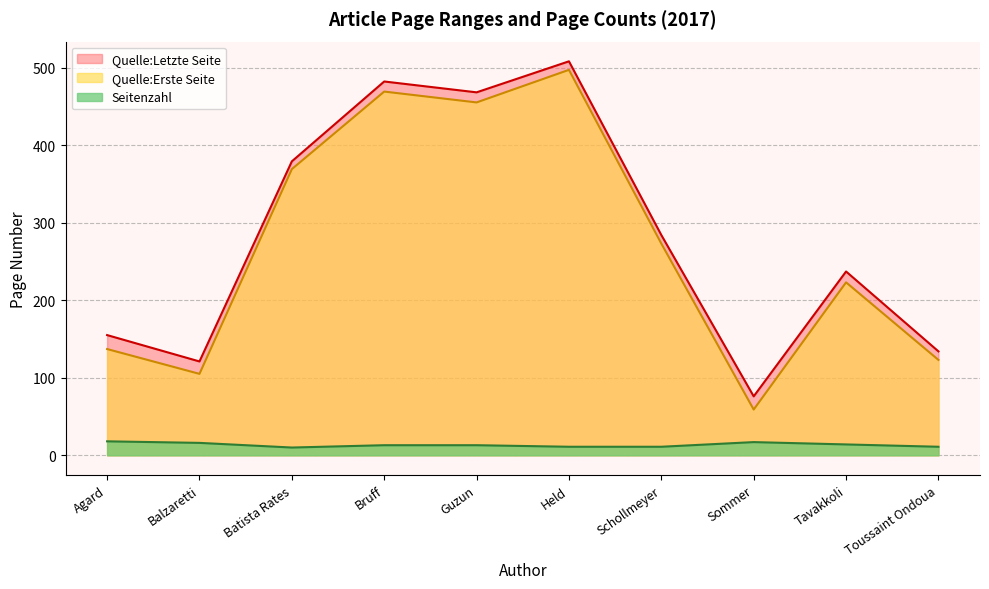

The Quelle:Erste Seite series shows 137 at Balzaretti. True or false?

False